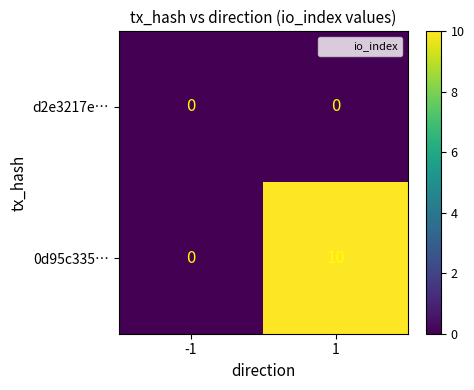

What is the average value of the 0d95c335… series?

5